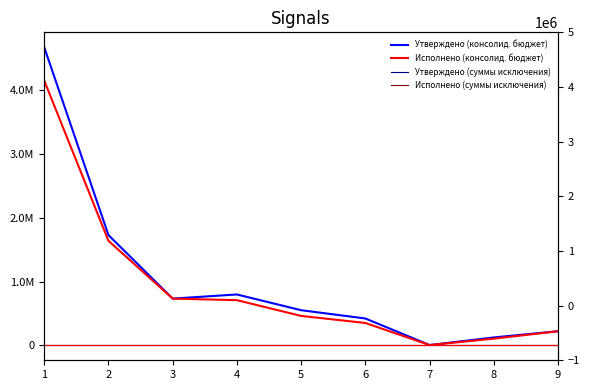

How many lines are shown in the chart?

4